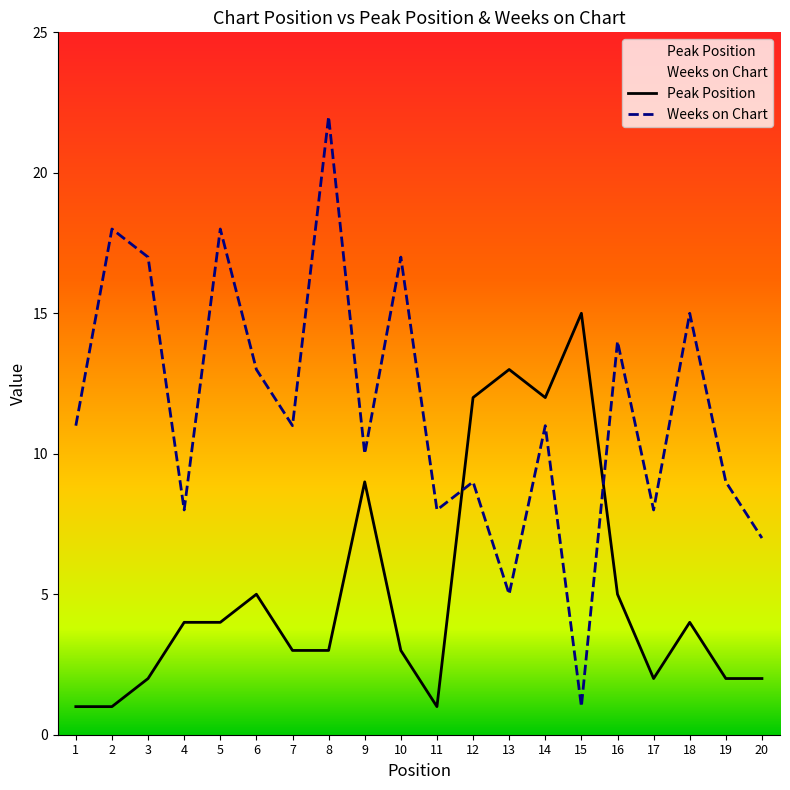

True or false: Peak Position has a value of 5 at 10.

False